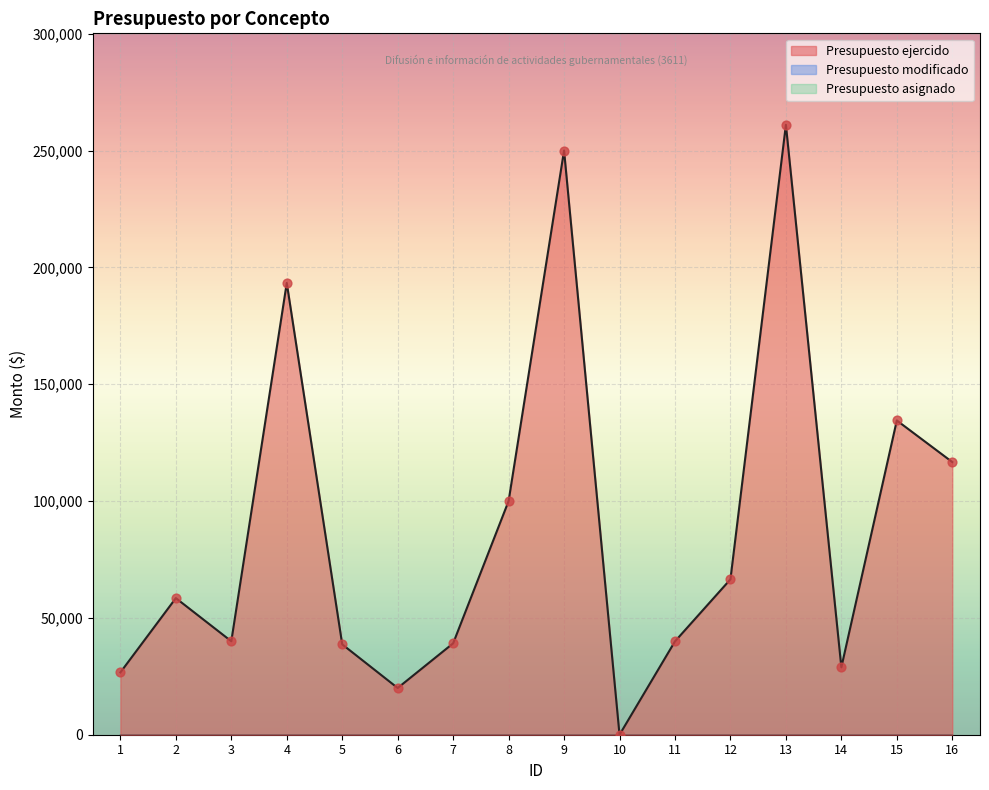

Which series has the largest total across all categories?

Presupuesto ejercido